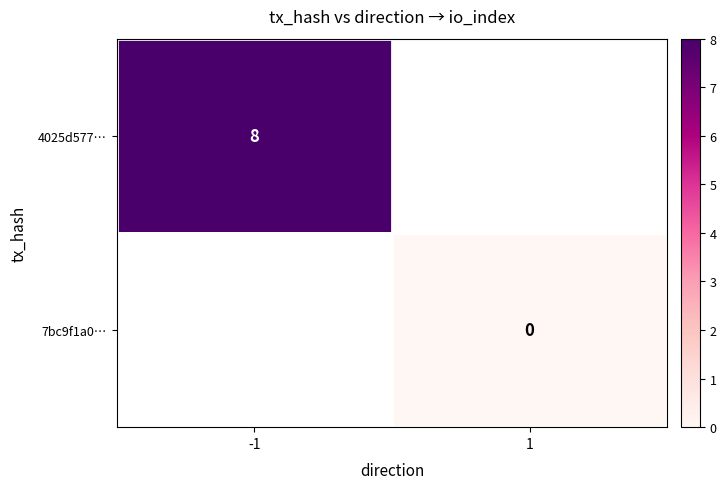

Between 1 and -1, which is larger?

-1